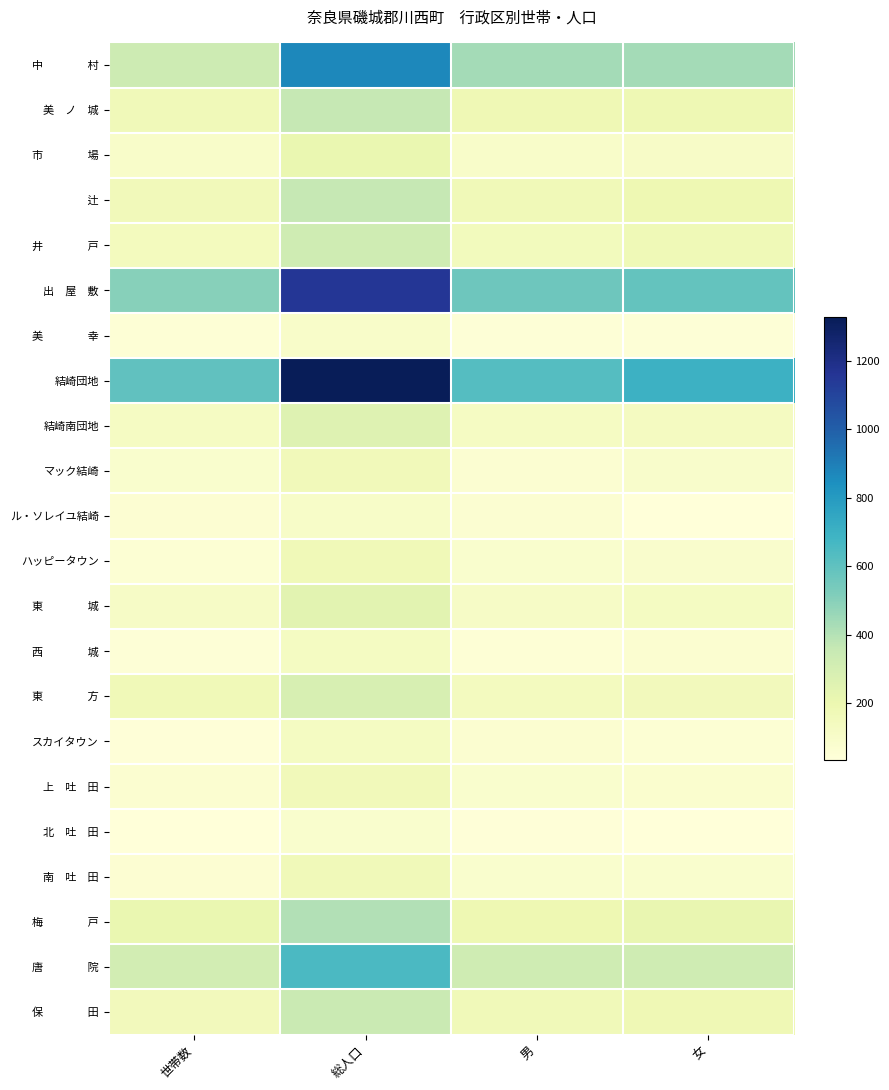

Rank the series by their maximum value, from highest to lowest.

結崎団地, 出 屋 敷, 中 村, 唐 院, 梅 戸, 美 ノ 城, 辻, 保 田, 井 戸, 東 方, 結崎南団地, 東 城, 市 場, ハッピータウン, 南 吐 田, 上 吐 田, マック結崎, スカイタウン, 西 城, ル・ソレイユ結崎, 美 幸, 北 吐 田